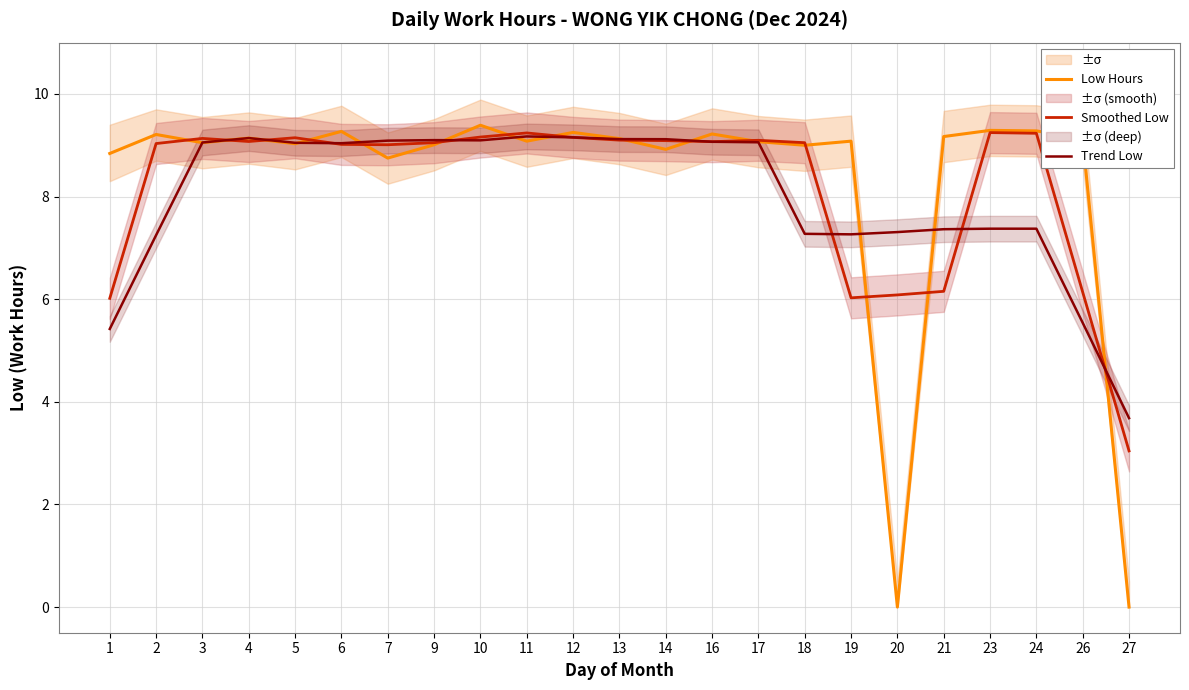

Between which two adjacent categories do Low Hours and Smoothed Low first intersect?

2 and 3